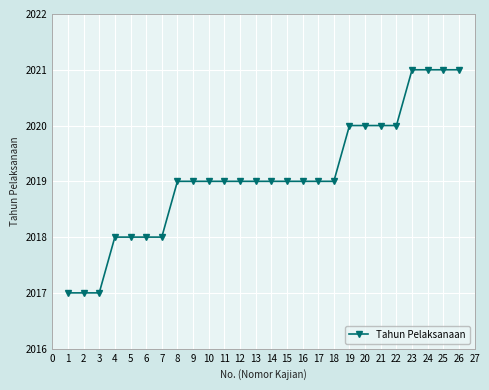

The value at 1 is 2937. True or false?

False